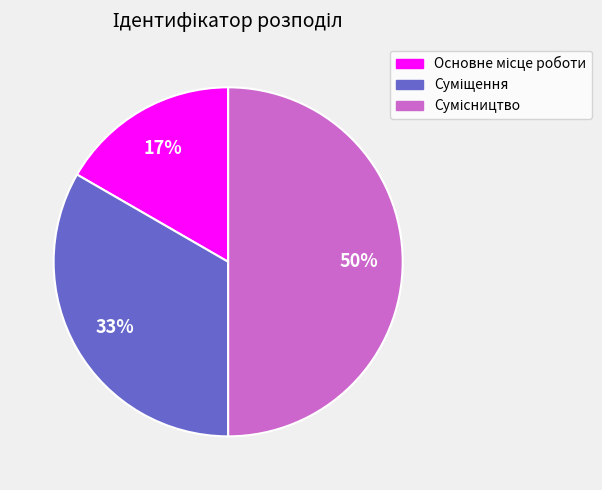

To the nearest percent, what is the average slice percentage?

33%